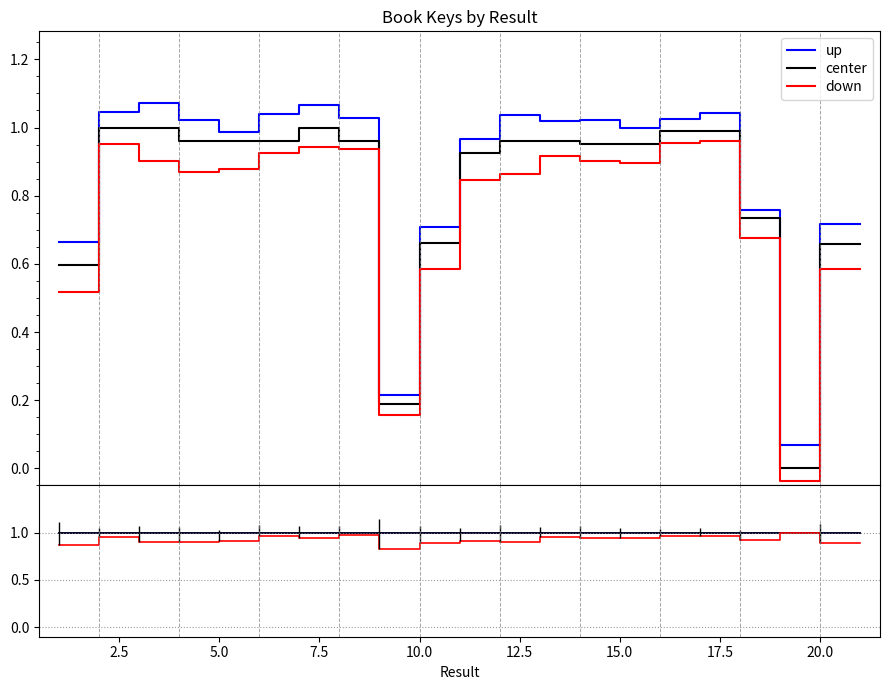

Does the chart have visible grid lines?

No